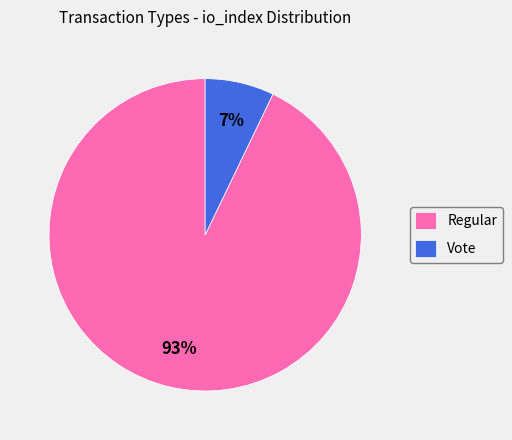

To the nearest percent, what is the difference between the Vote and Regular slice percentages?

86%